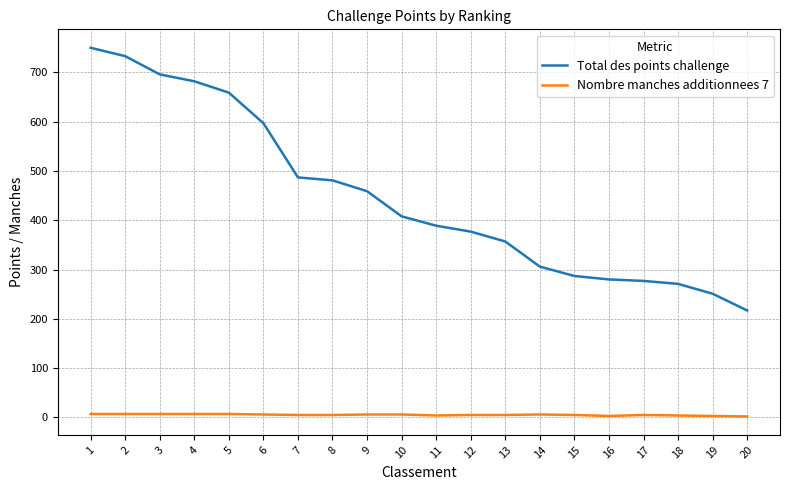

Which series has the widest spread of values?

Total des points challenge